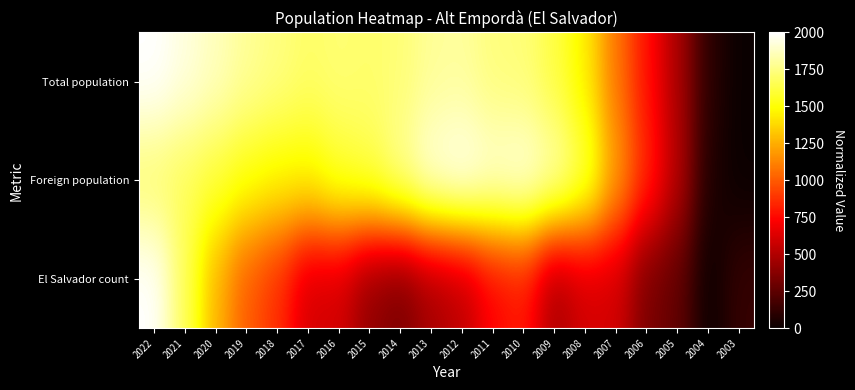

How many distinct data groups are displayed?

3